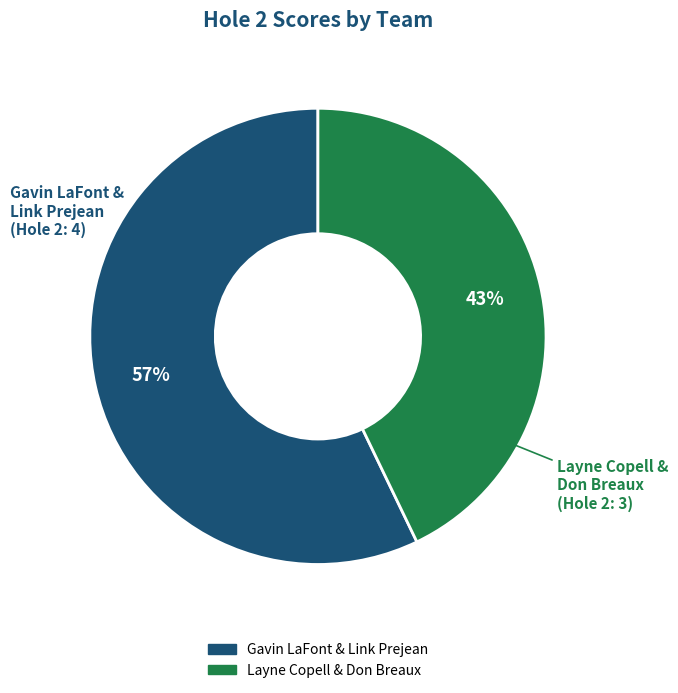

What is the majority slice?

Gavin LaFont & Link Prejean